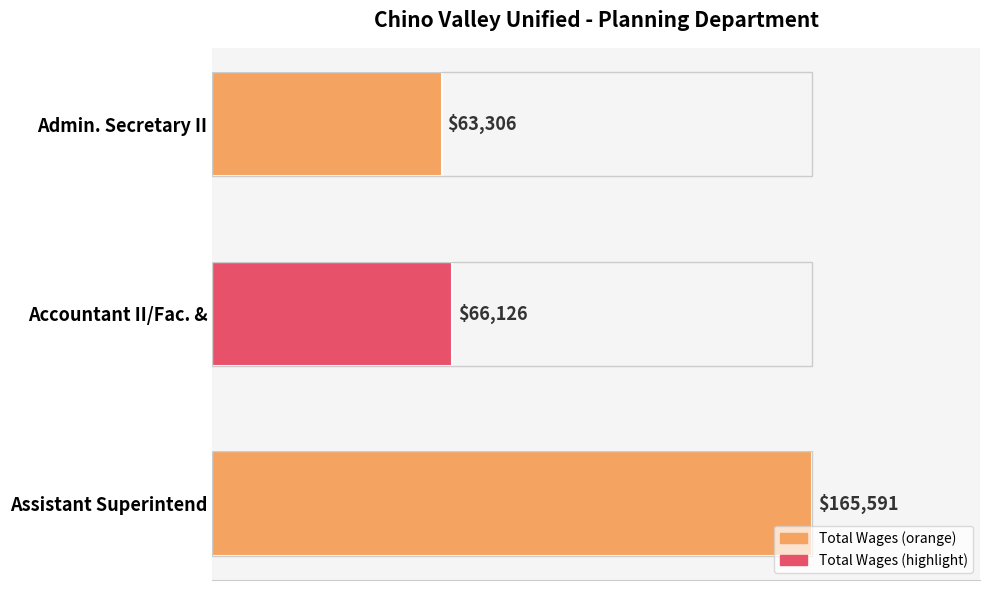

Does the chart contain stacked bars?

No